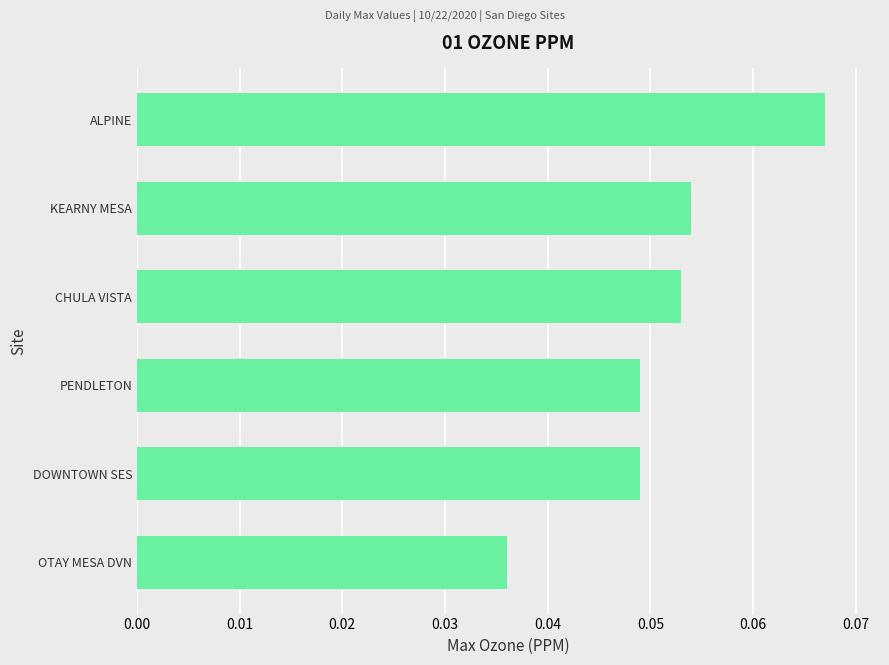

Does the chart contain any negative values?

No